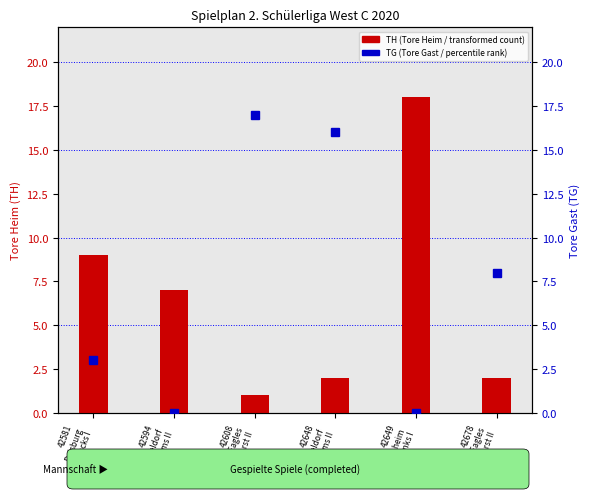

Does the chart contain stacked bars?

No